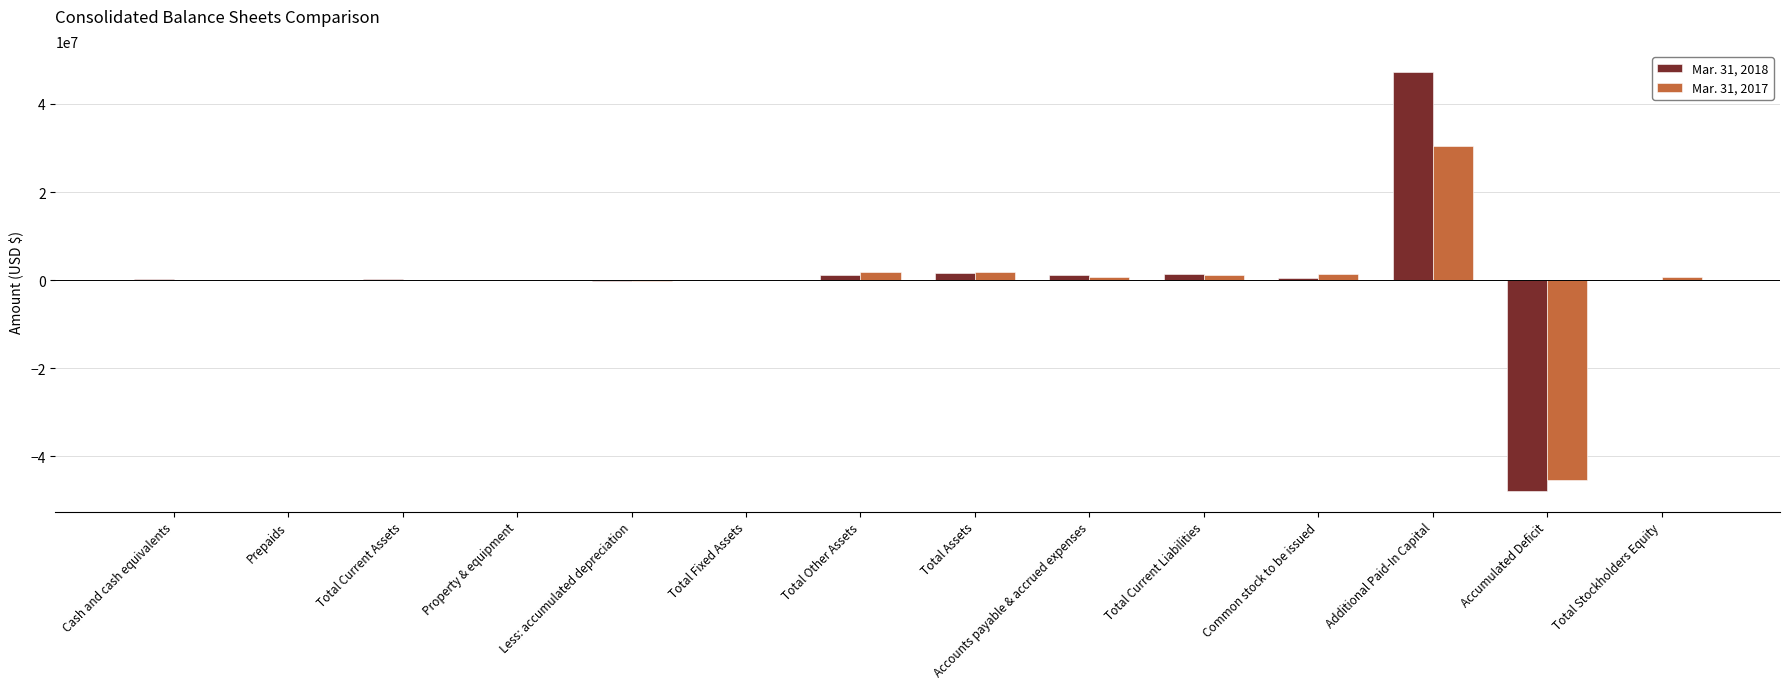

At which category is the sum across all series the highest?

Additional Paid-In Capital